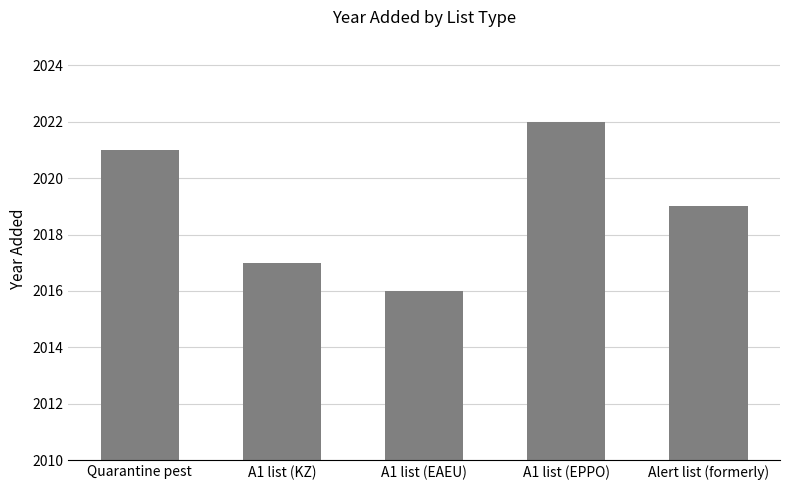

Reading right to left, transcribe all the data shown in this chart.

2019	2022	2016	2017	2021